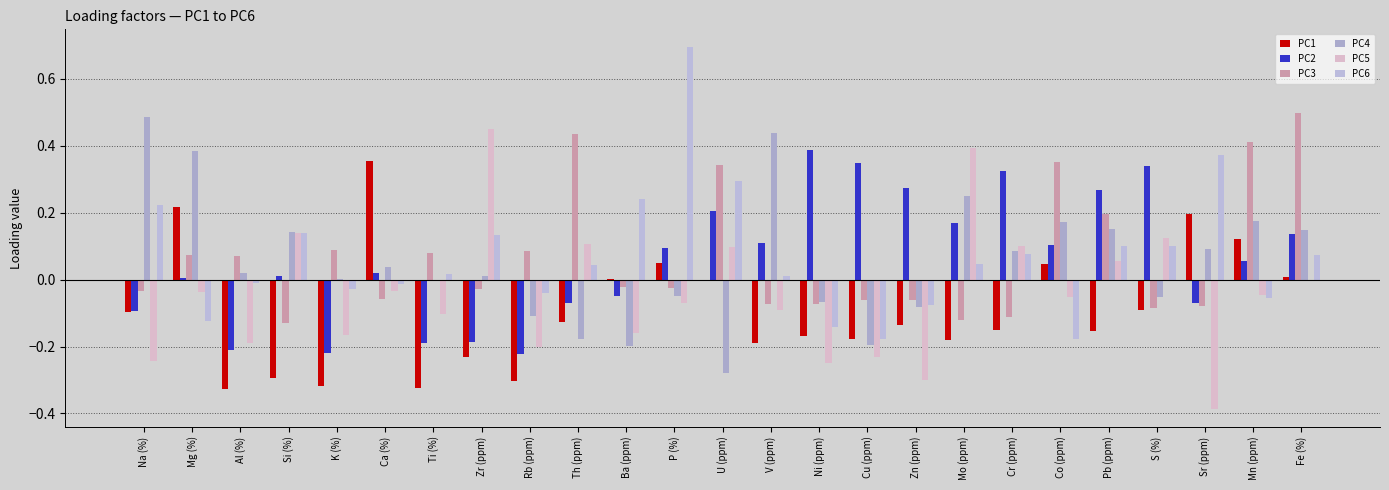

Which category has the lowest value in the PC4 series?

U (ppm)